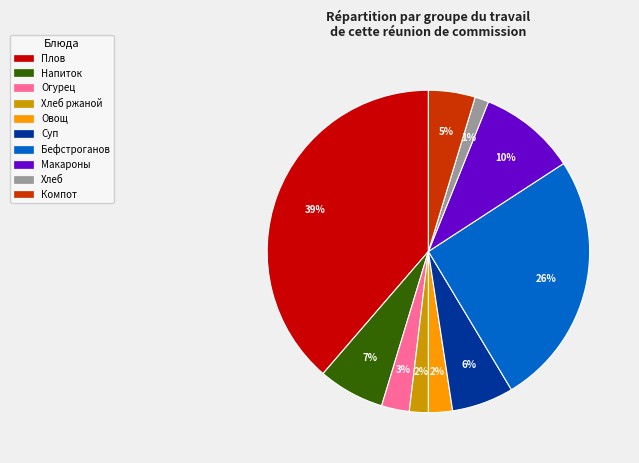

Is there a majority slice in this chart?

No